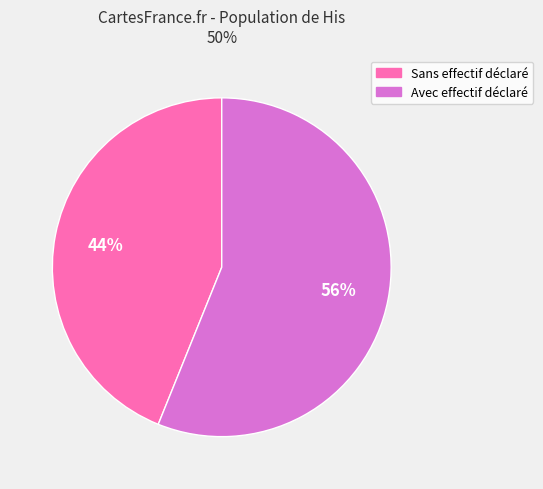

Is there a majority slice in this chart?

Yes